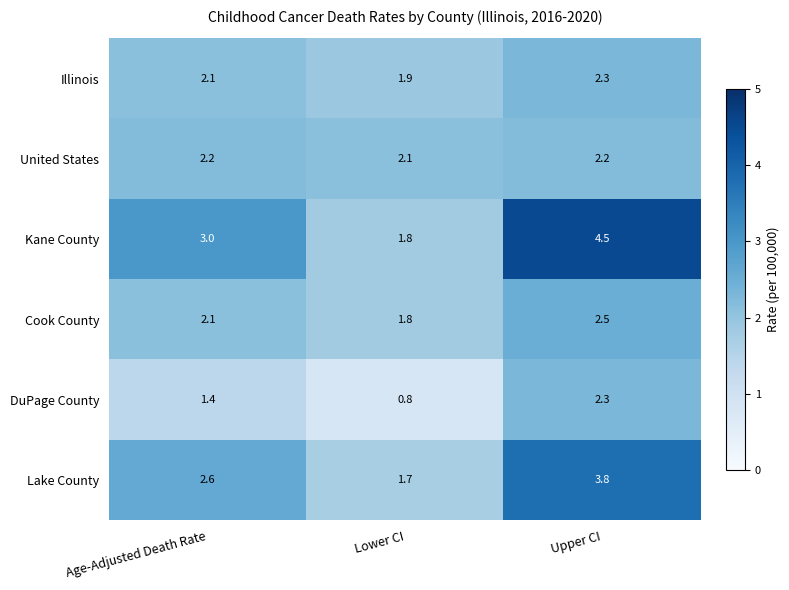

Count the number of data series in this chart.

6